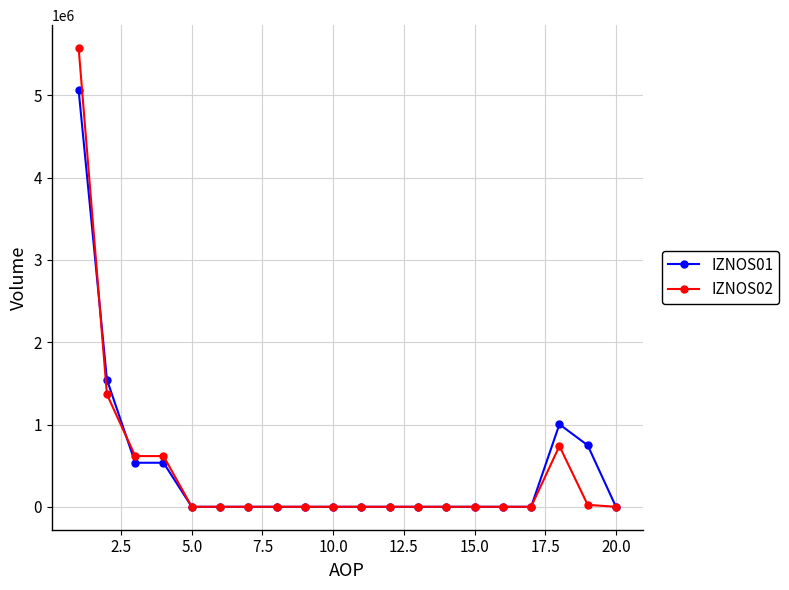

Which series has the widest spread of values?

IZNOS02